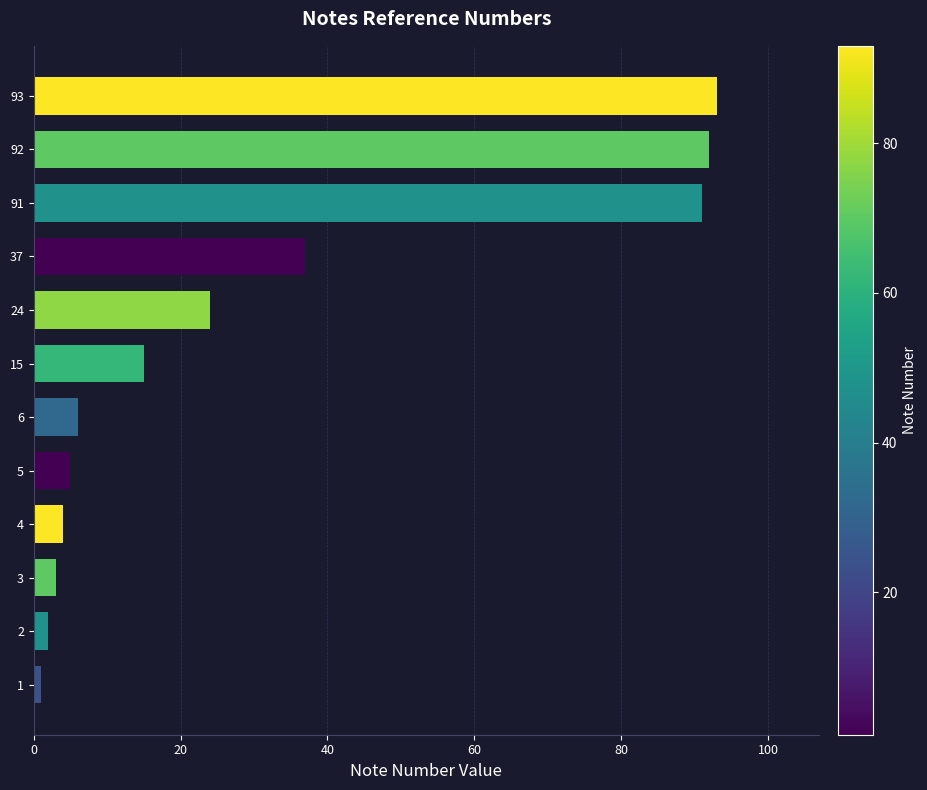

The value at 15 is 4. True or false?

False